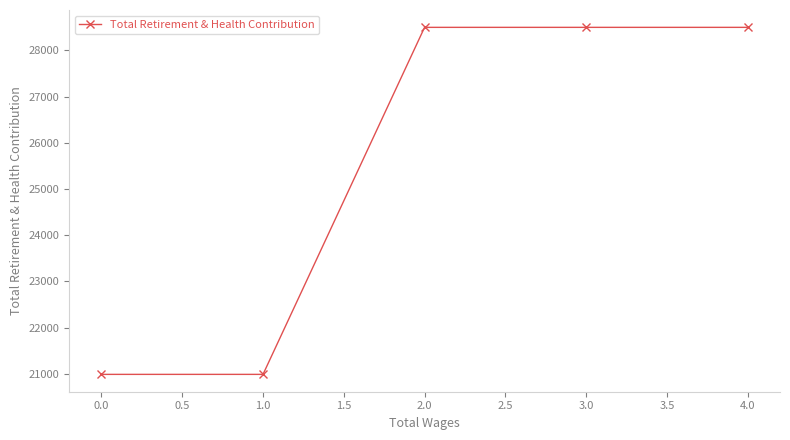

What is the difference between the maximum and minimum values?

7514